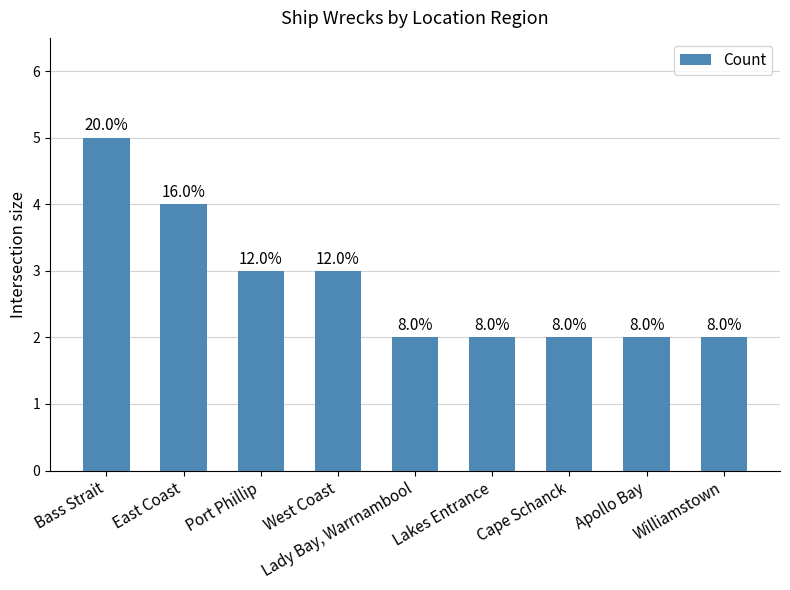

List the labels in order of value, largest first.

Bass Strait, East Coast, Port Phillip, West Coast, Lady Bay, Warrnambool, Lakes Entrance, Cape Schanck, Apollo Bay, Williamstown